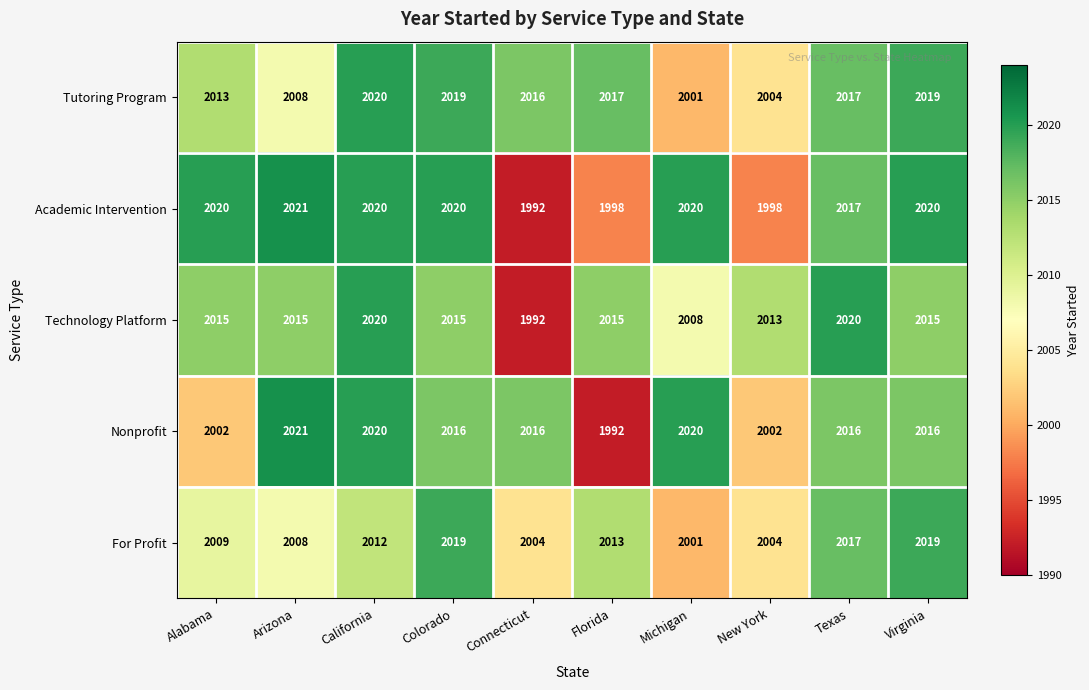

Which series has the largest total across all categories?

Tutoring Program